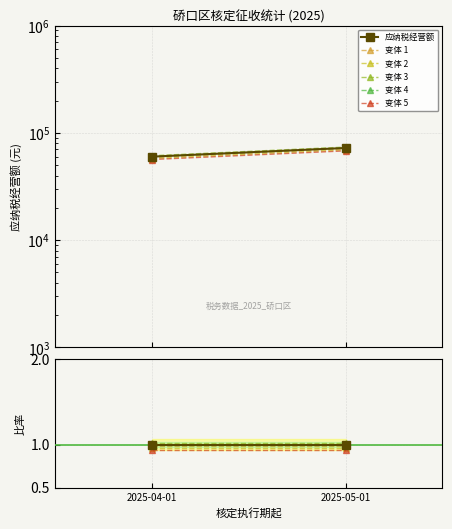

List the series in order of their peak value, highest first.

变体 3, 应纳税经营额, 变体 4, 变体 1, 变体 2, 变体 5